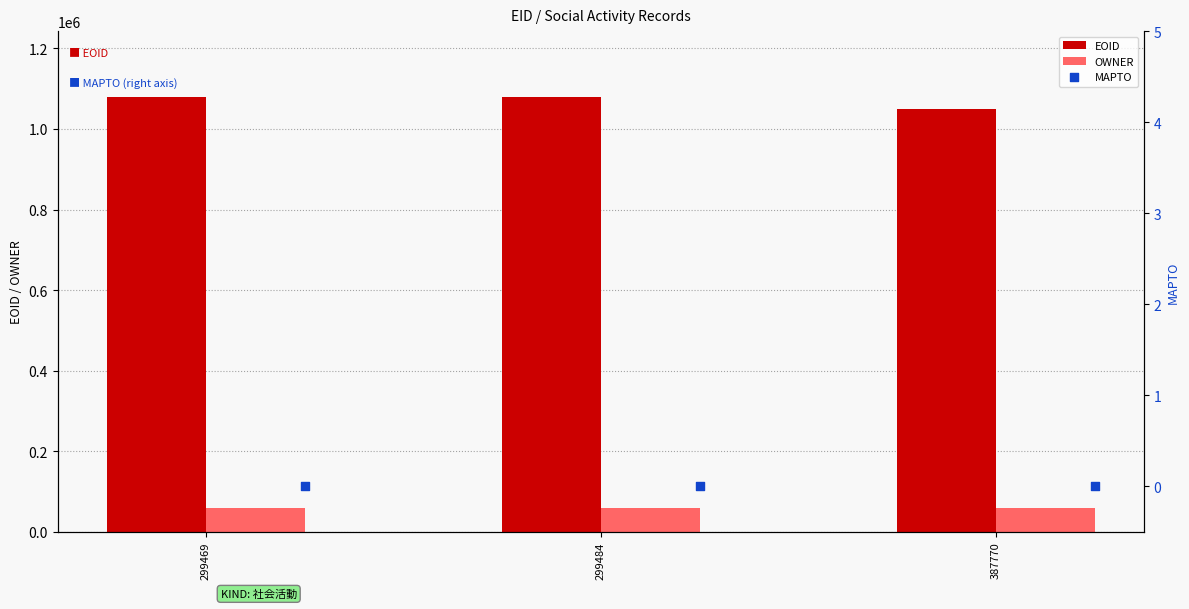

What are all the series names shown in the legend?

EOID, OWNER, MAPTO